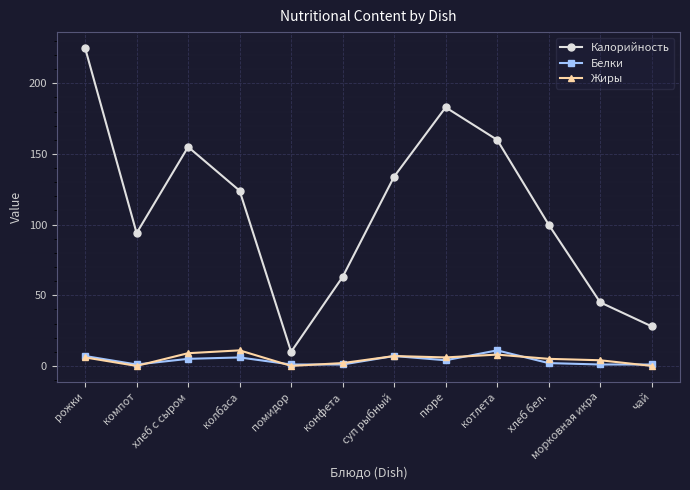

Which series changed the most between хлеб с сыром and морковная икра?

Калорийность